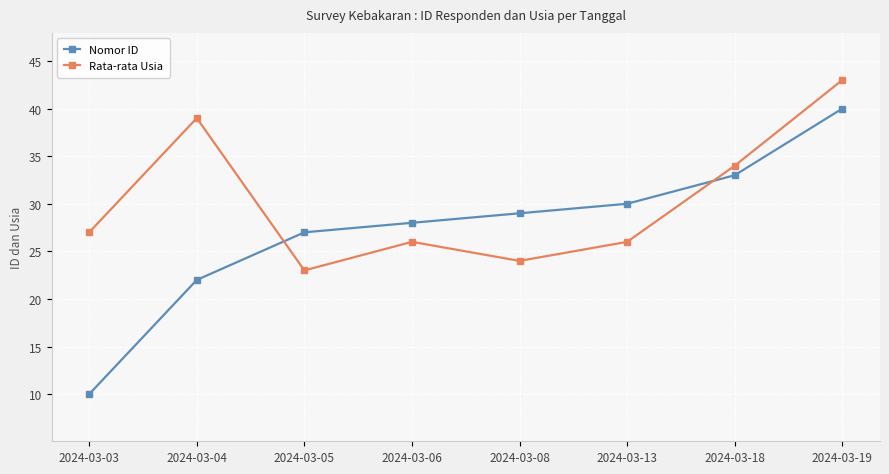

Count the number of categories in the chart.

8